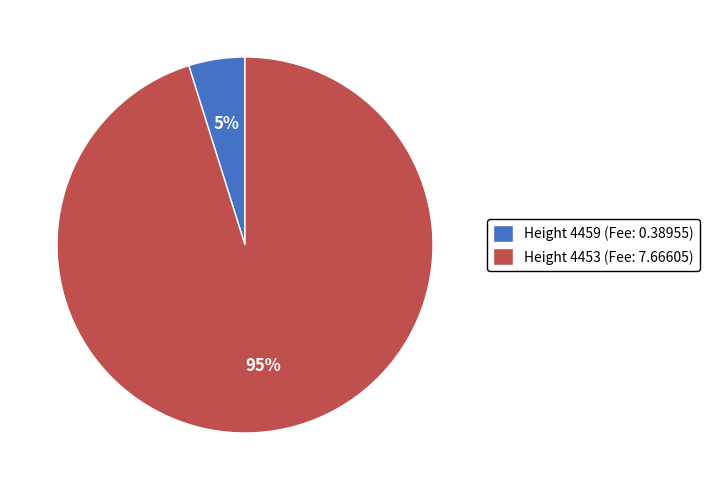

To the nearest percent, what portion does Height 4459 represent?

5%